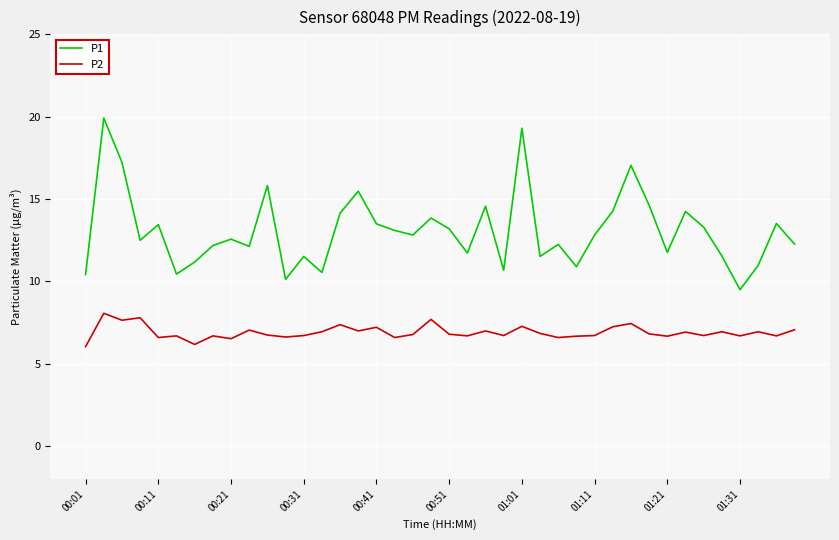

True or false: P2 has more than 0 interior local peaks.

True